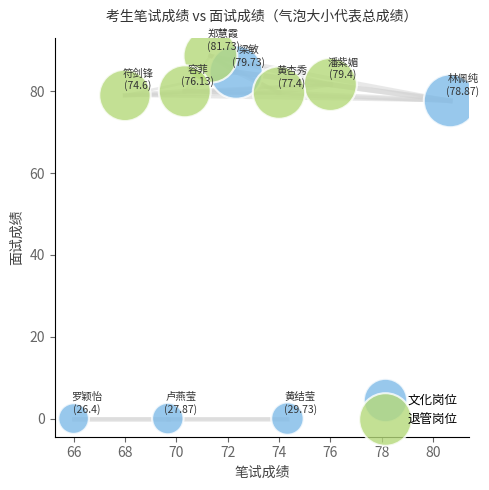

Which series reaches the maximum Y coordinate?

退管岗位